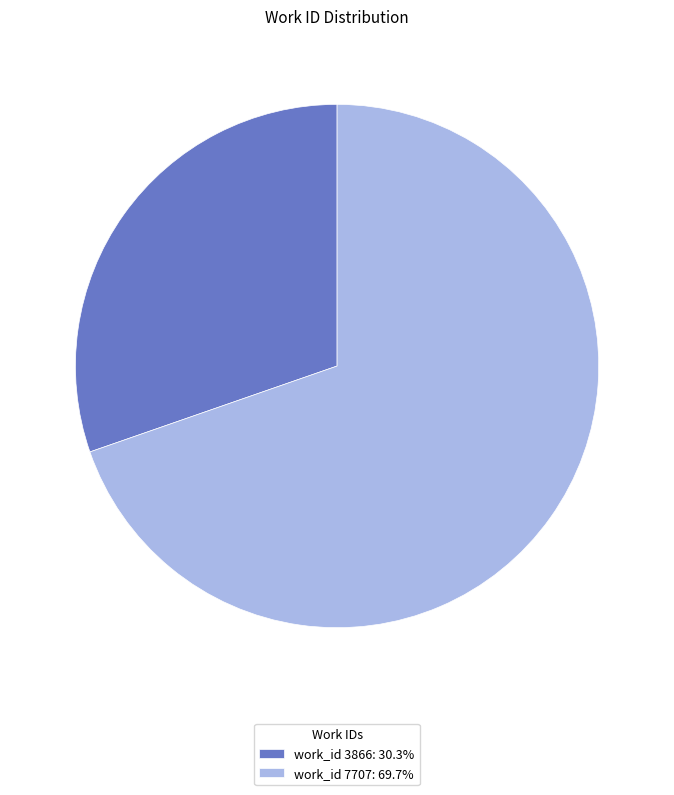

Is there any slice that represents more than half of the pie?

Yes